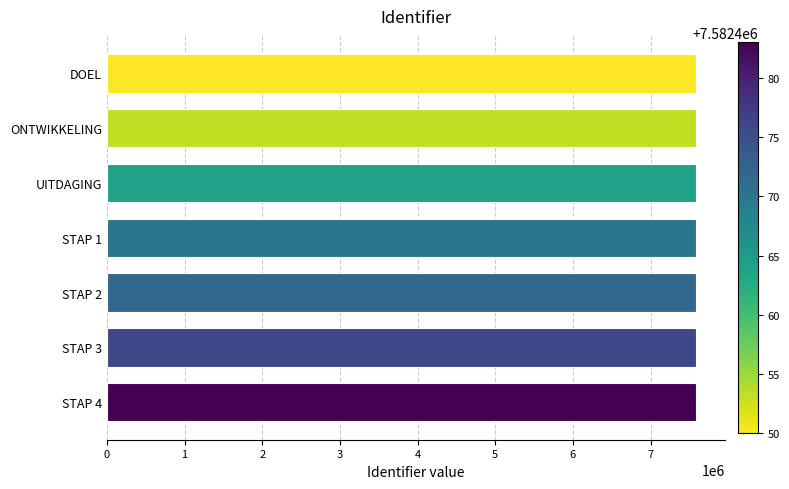

True or false: the data shows 7582450 at DOEL.

True